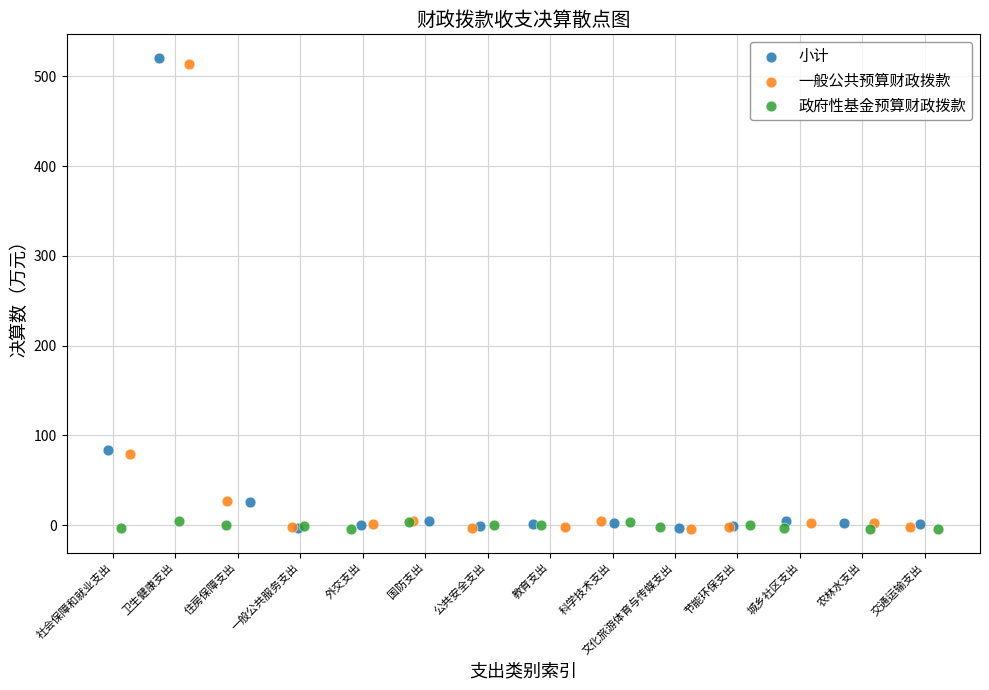

Which series has the largest Y range (max minus min)?

小计